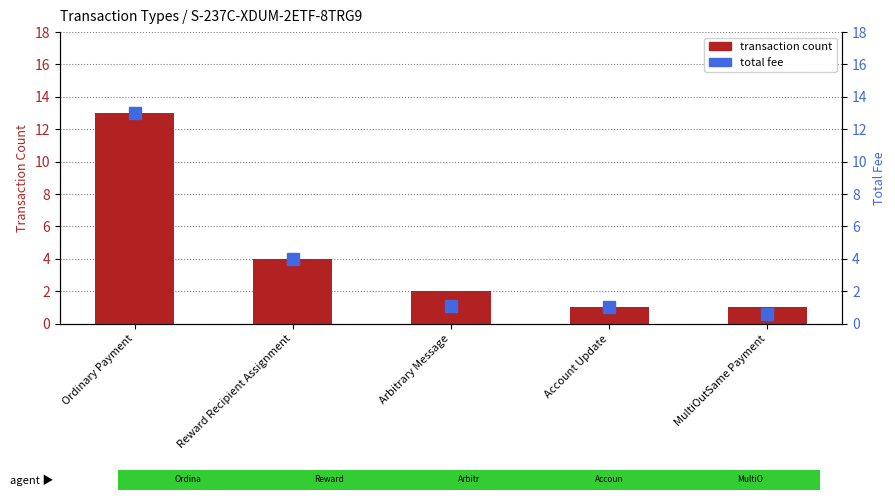

Which series has the largest total across all categories?

transaction count